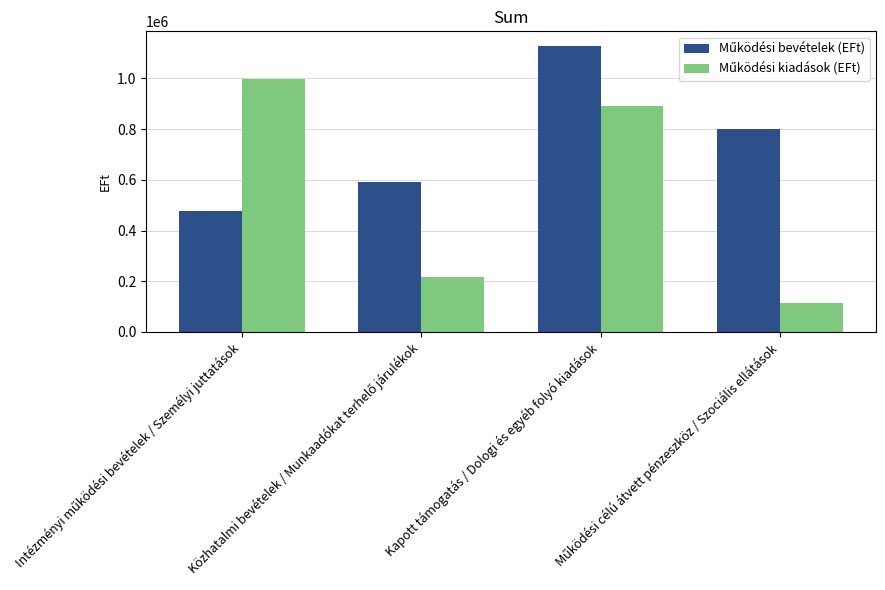

At which category is the sum across all series the highest?

Kapott támogatás / Dologi és egyéb folyó kiadások